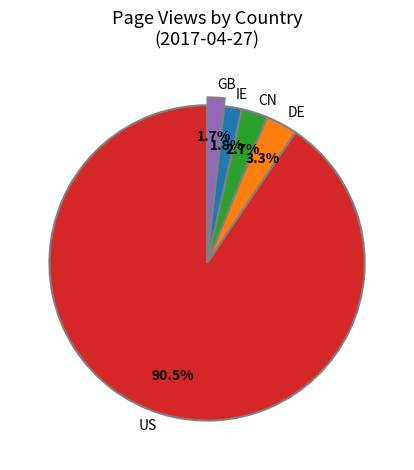

Between CN and IE, which is larger?

CN